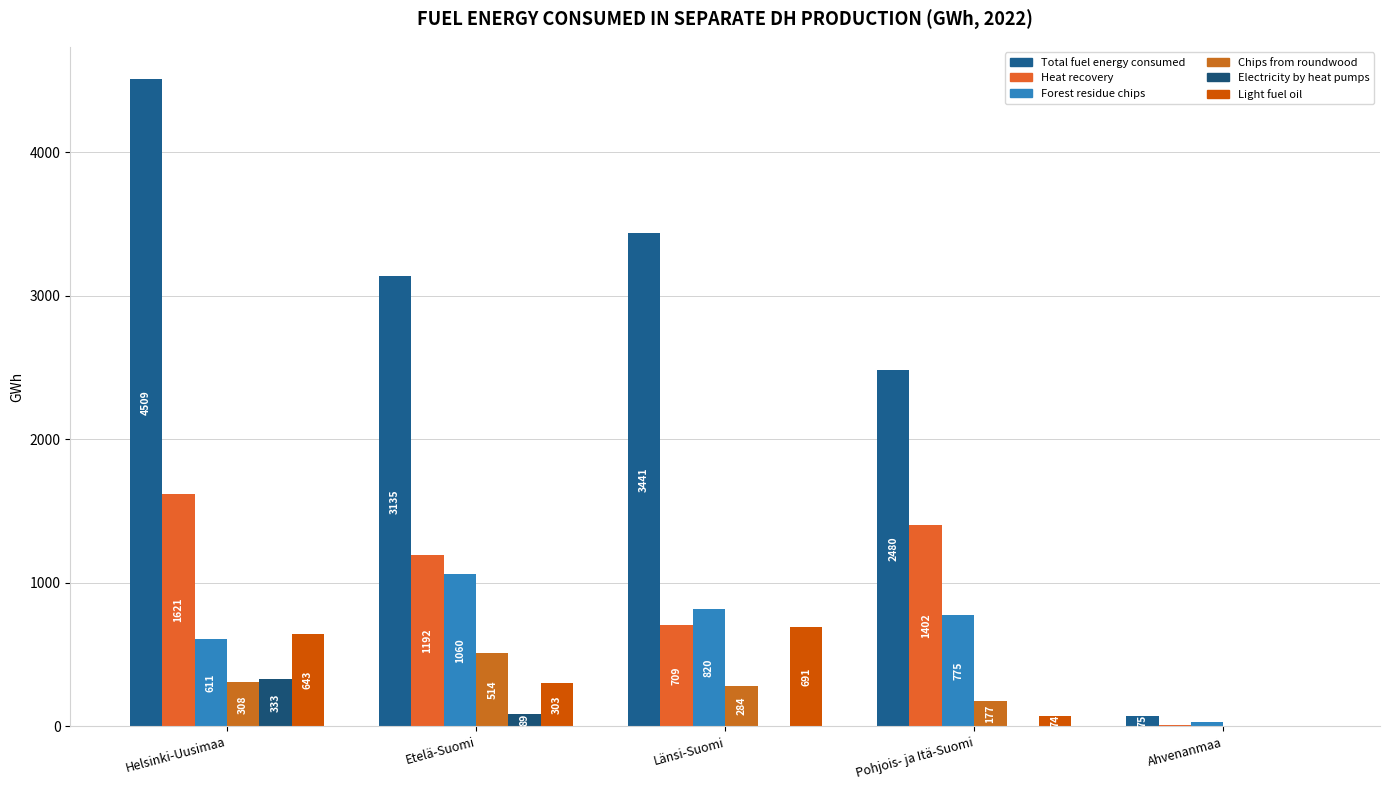

What position from the right is Ahvenanmaa?

1